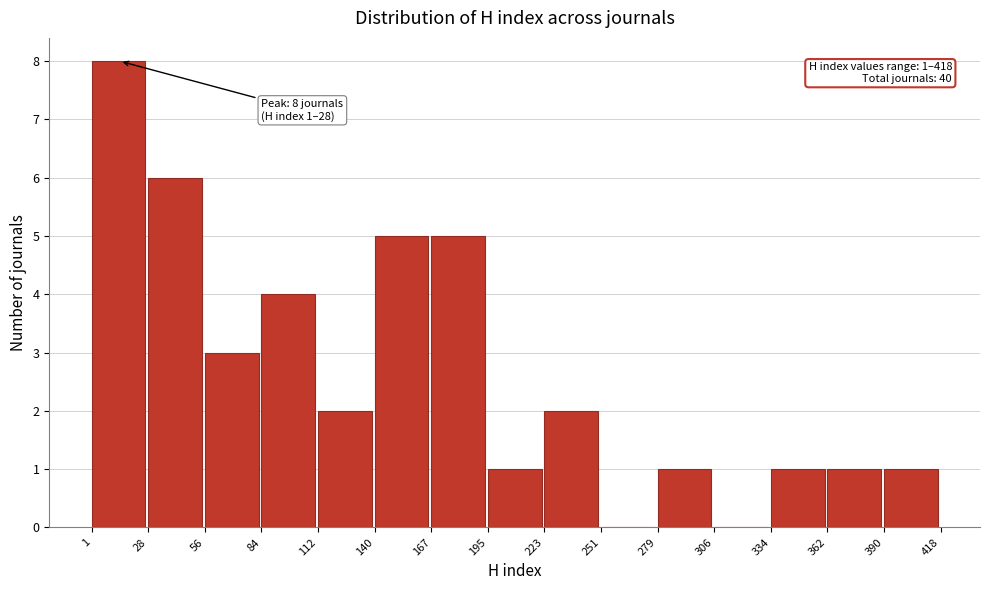

Over which range of the x-axis is the bar tallest?

1 to 28